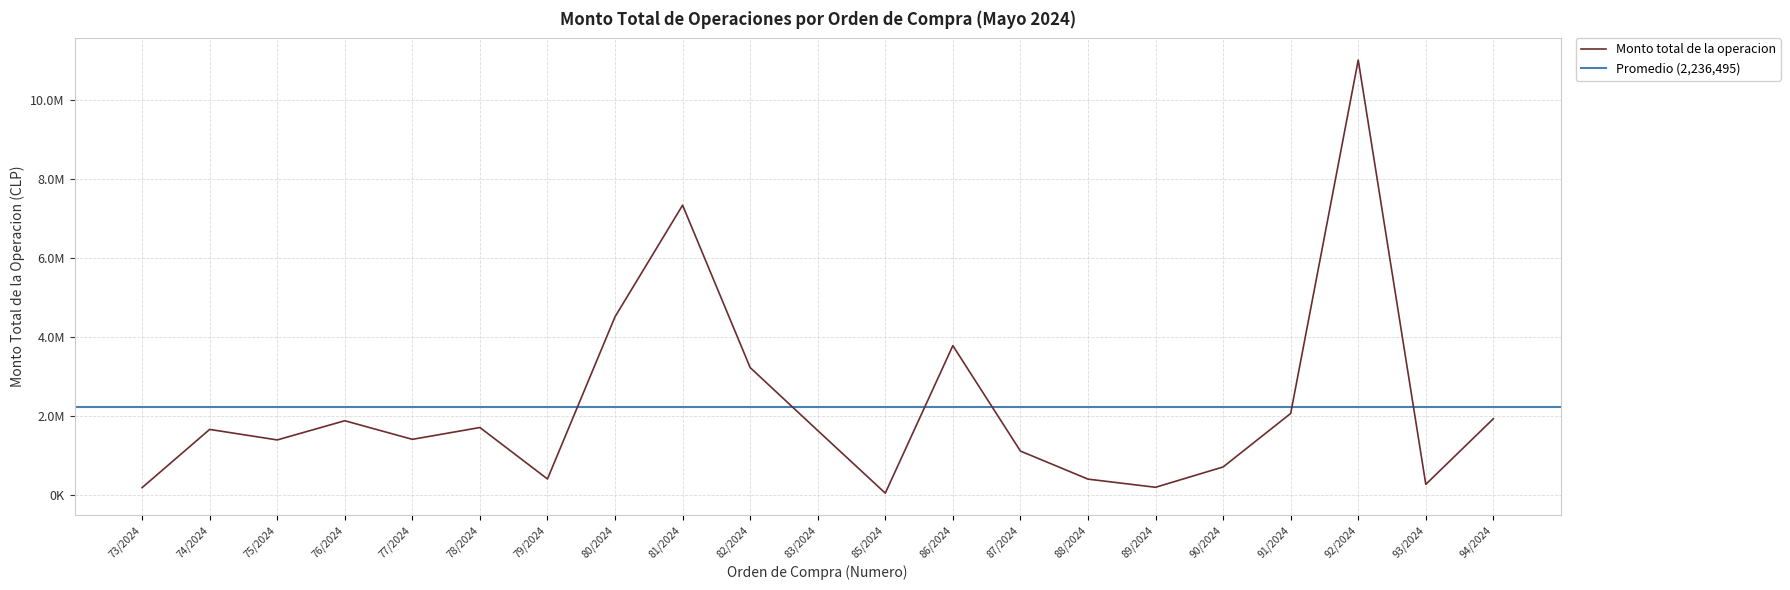

At which label is the value closest to 5527726?

80/2024